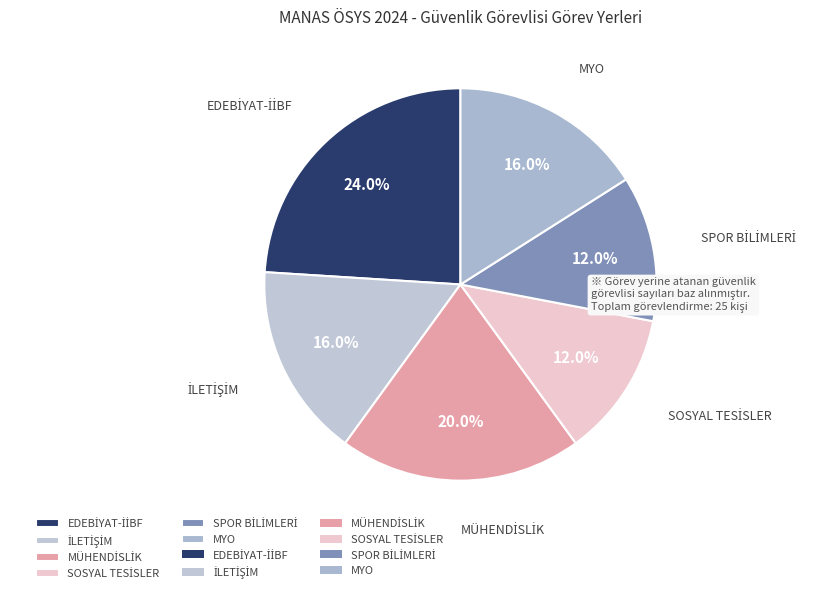

How many segments does this pie chart have?

6